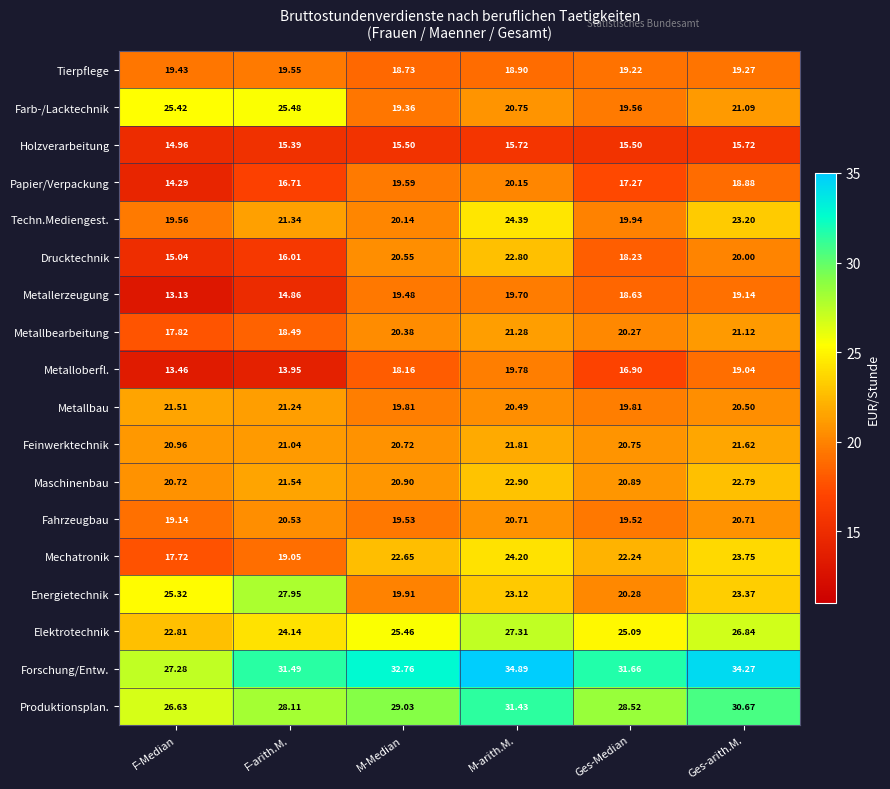

At which label is Metallbearbeitung closest to 19?

F-arith.M.